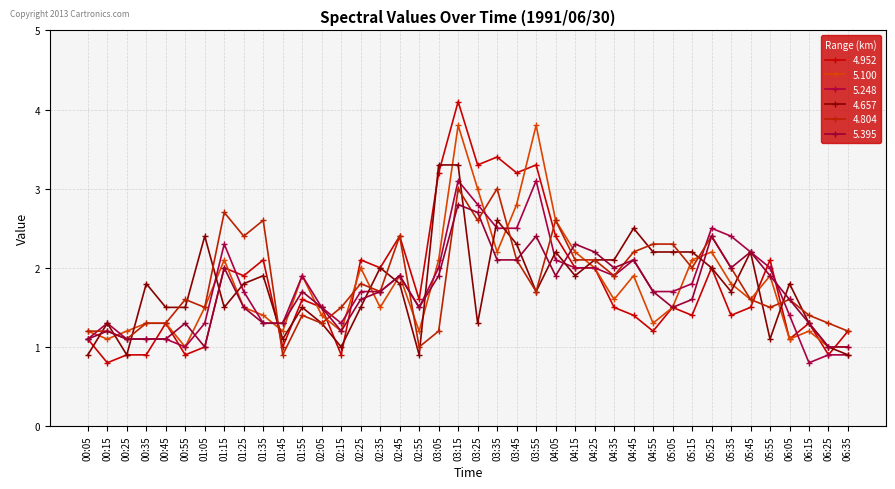

What is the average value of the 4.952 series?

1.8